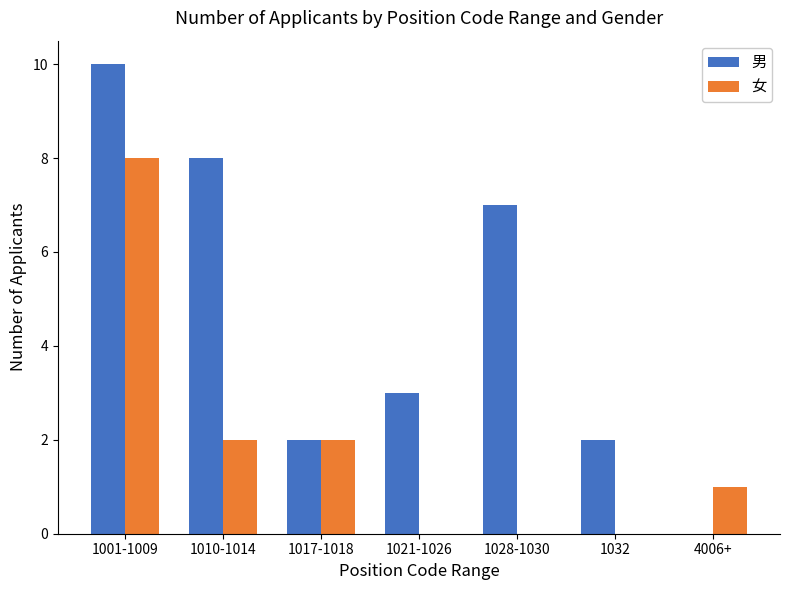

How many series are shown in this chart?

2